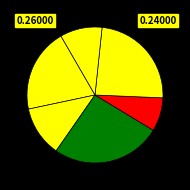

Count the number of slices in the pie.

6